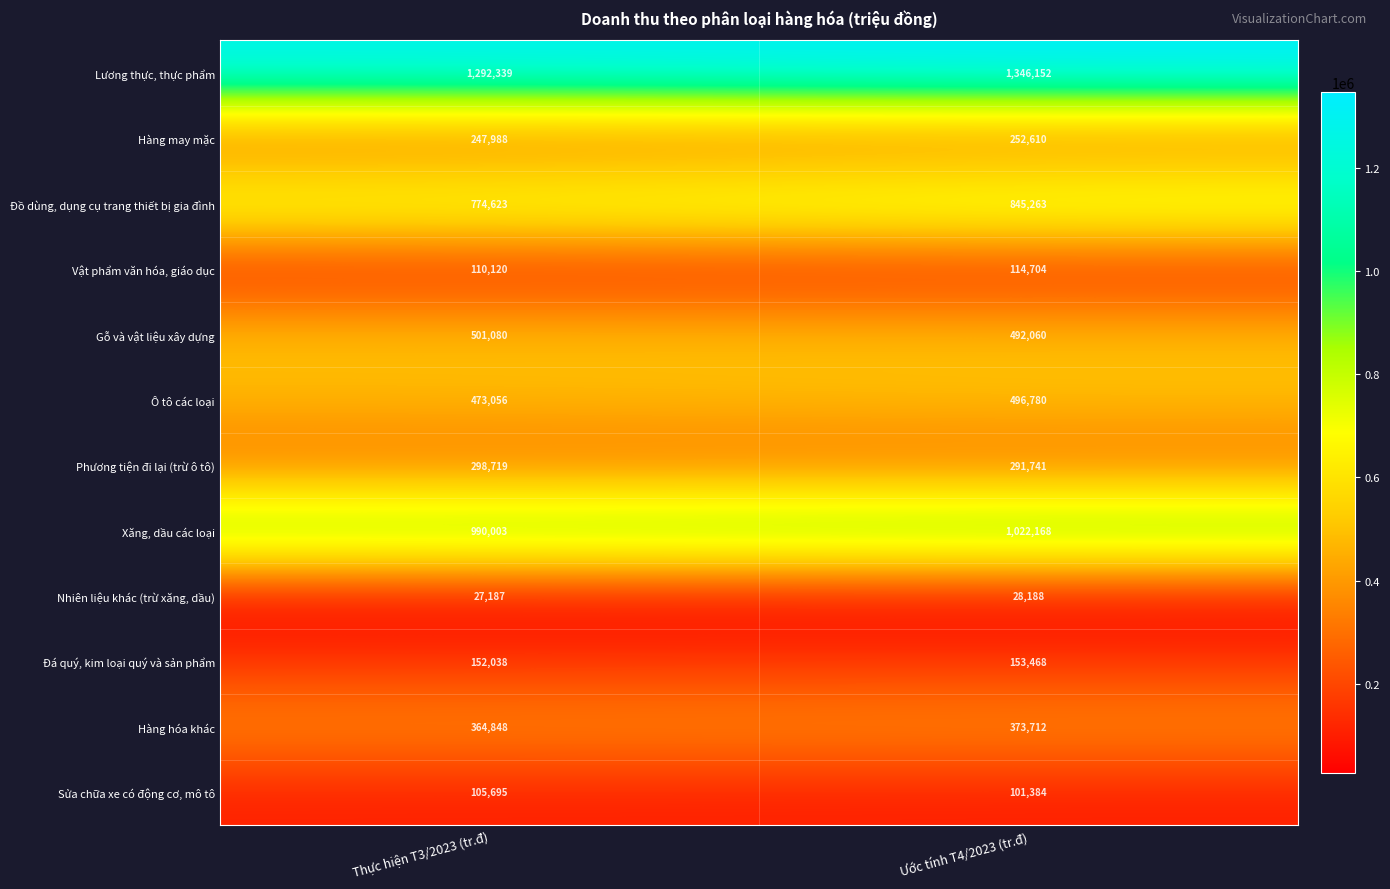

At Ước tính T4/2023 (tr.đ), list the series in order from largest to smallest.

Lương thực, thực phẩm, Xăng, dầu các loại, Đồ dùng, dụng cụ trang thiết bị gia đình, Ô tô các loại, Gỗ và vật liệu xây dựng, Hàng hóa khác, Phương tiện đi lại (trừ ô tô), Hàng may mặc, Đá quý, kim loại quý và sản phẩm, Vật phẩm văn hóa, giáo dục, Sửa chữa xe có động cơ, mô tô, Nhiên liệu khác (trừ xăng, dầu)